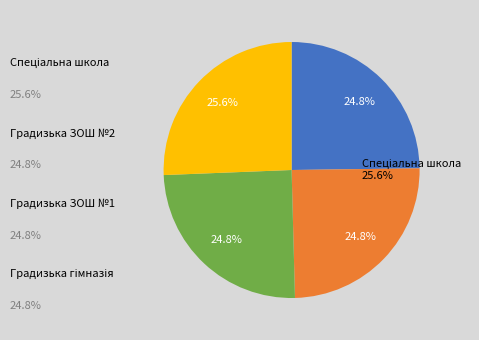

Which category has the biggest portion of the pie?

Градизька спеціальна школа